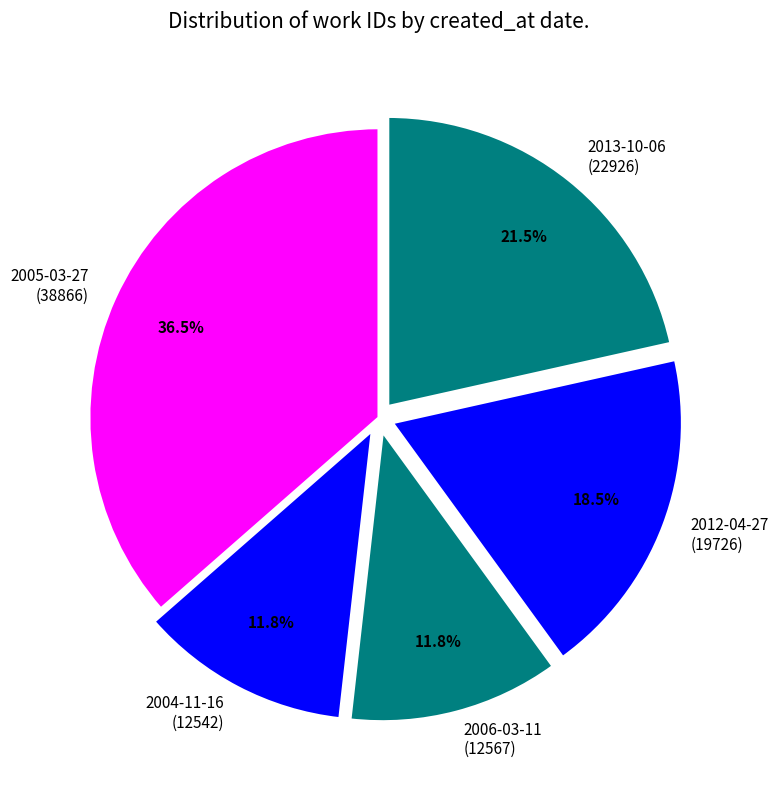

Is there any slice that represents more than half of the pie?

No